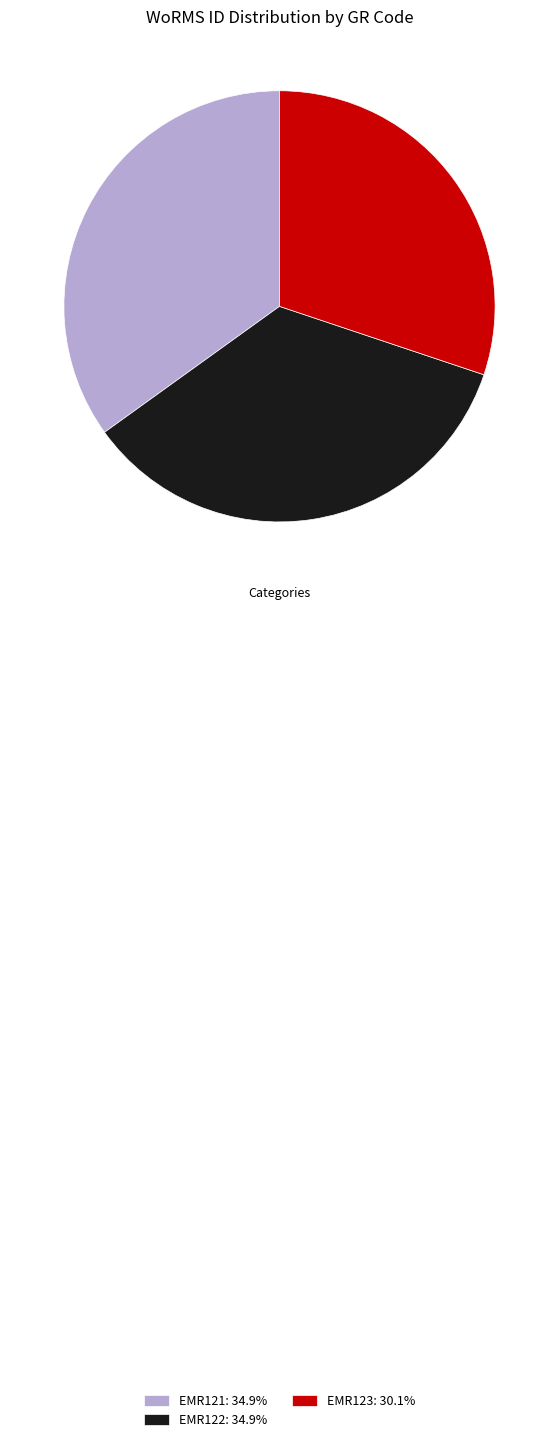

The EMR122 slice represents 40% of the pie. True or false?

False